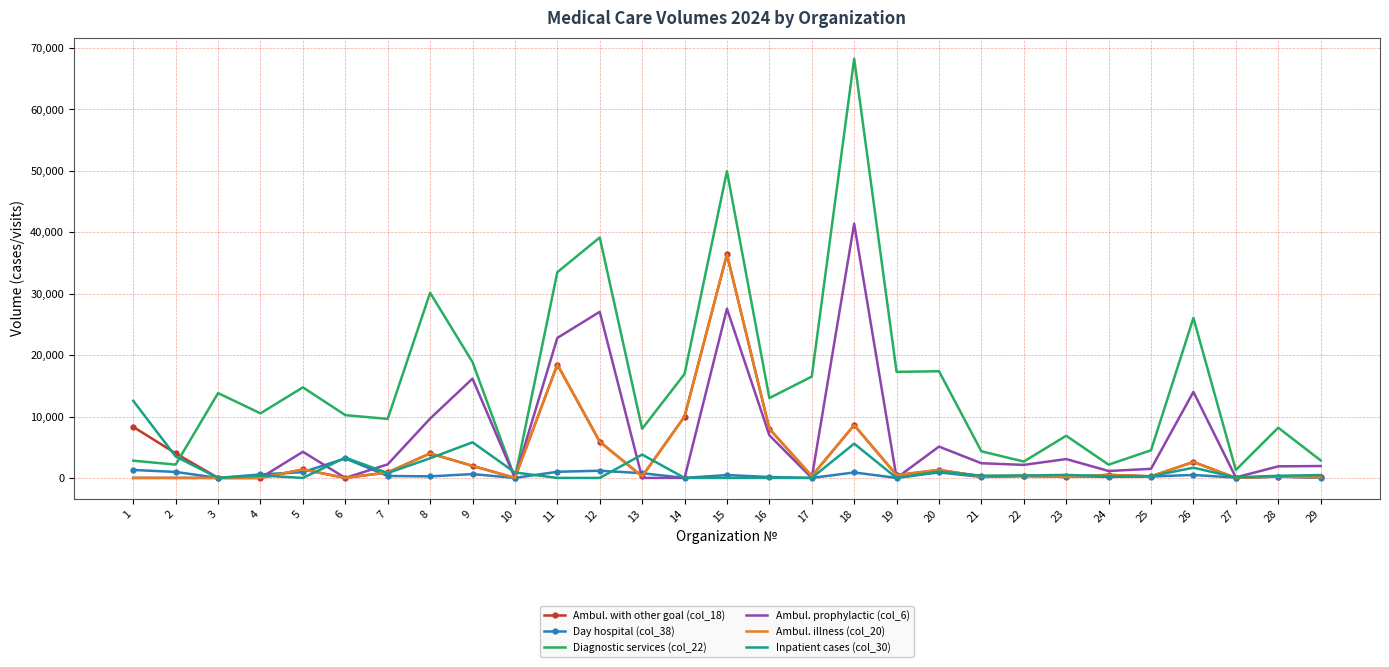

At which label does Ambul. illness (col_20) first exceed 350?

5